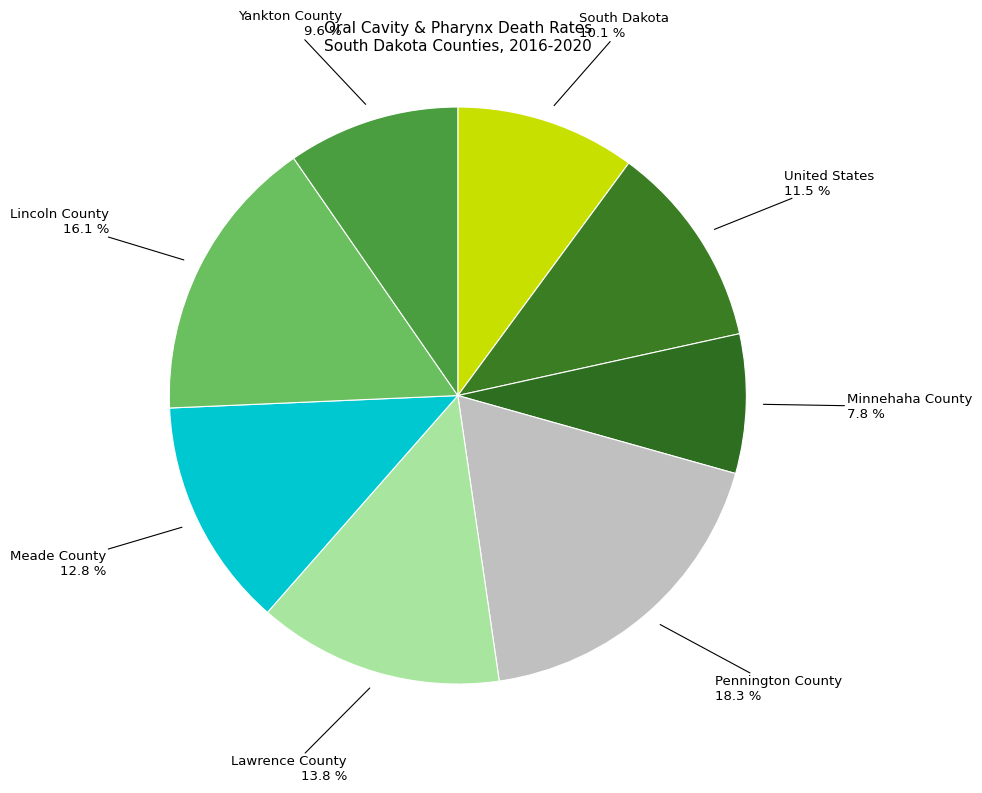

Combined, do South Dakota and United States account for over 50%?

No